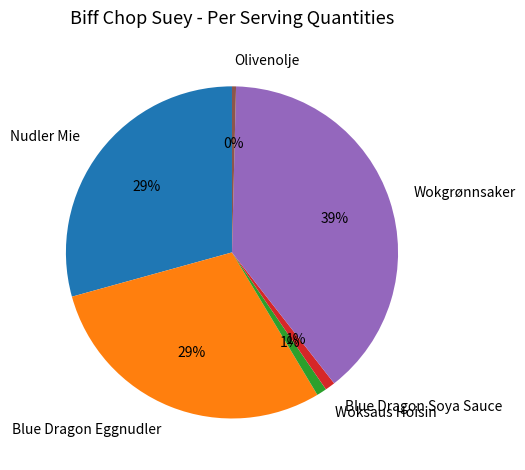

To the nearest percent, what is the average slice percentage?

17%